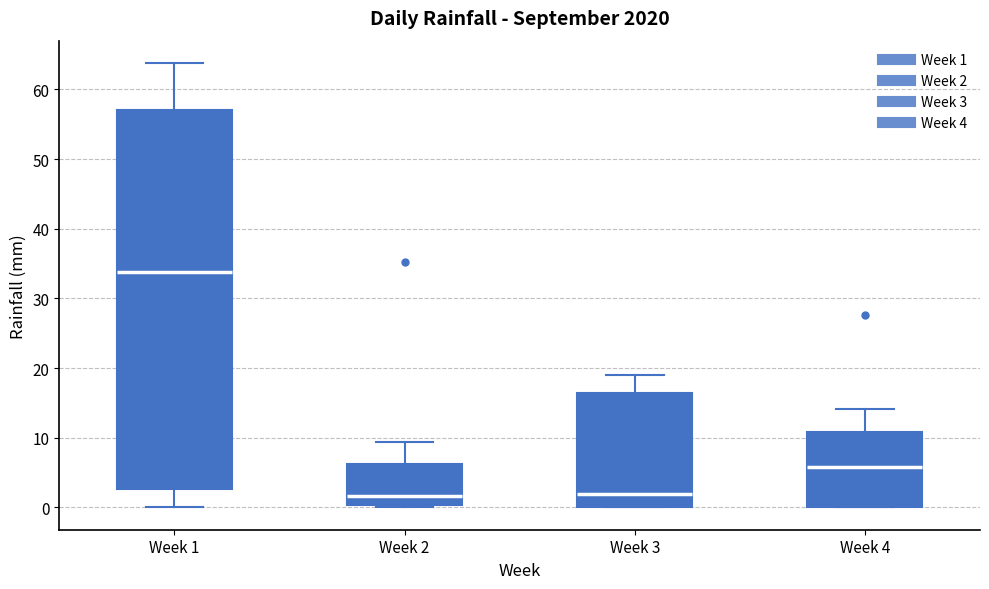

Reading left to right, read every box against the y-axis: the position of its median line, the range the box covers, and the ends of its whiskers. The values are not printed on the chart, so give them approximately, as read against the axis.

Week 1: median 34, box 3 to 57, whiskers 0 to 64
Week 2: median 2, box 0 to 6, whiskers 0 (just below the box's lower edge) to 9
Week 3: median 2, box 0 to 17, whiskers 0 to 19
Week 4: median 6, box 0 to 11, whiskers 0 to 14